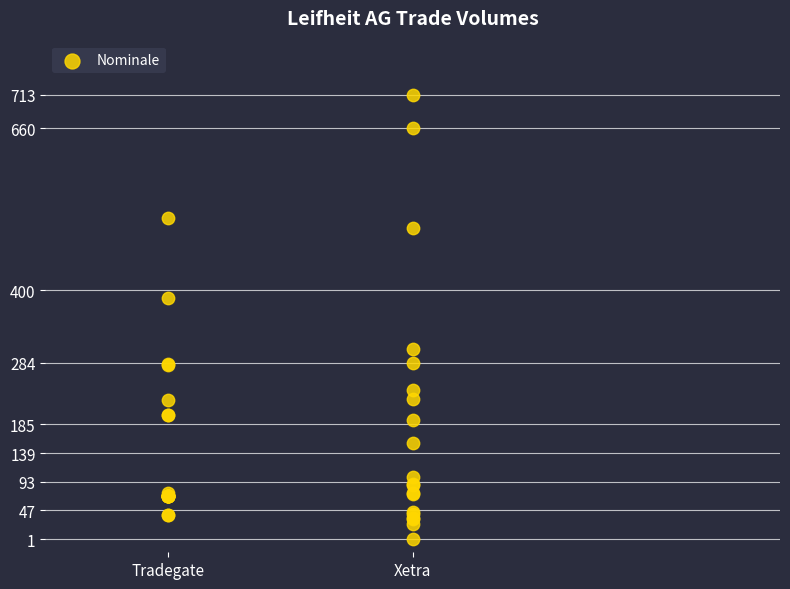

What Y value in the scatter plot is closest to 357?

387